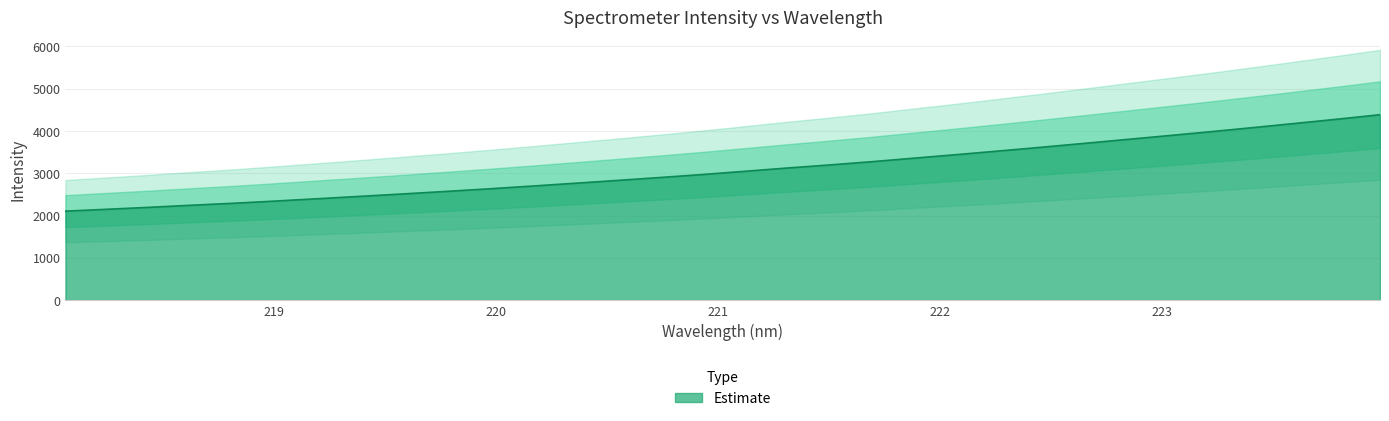

What is the minimum value shown in the chart?

2105.1